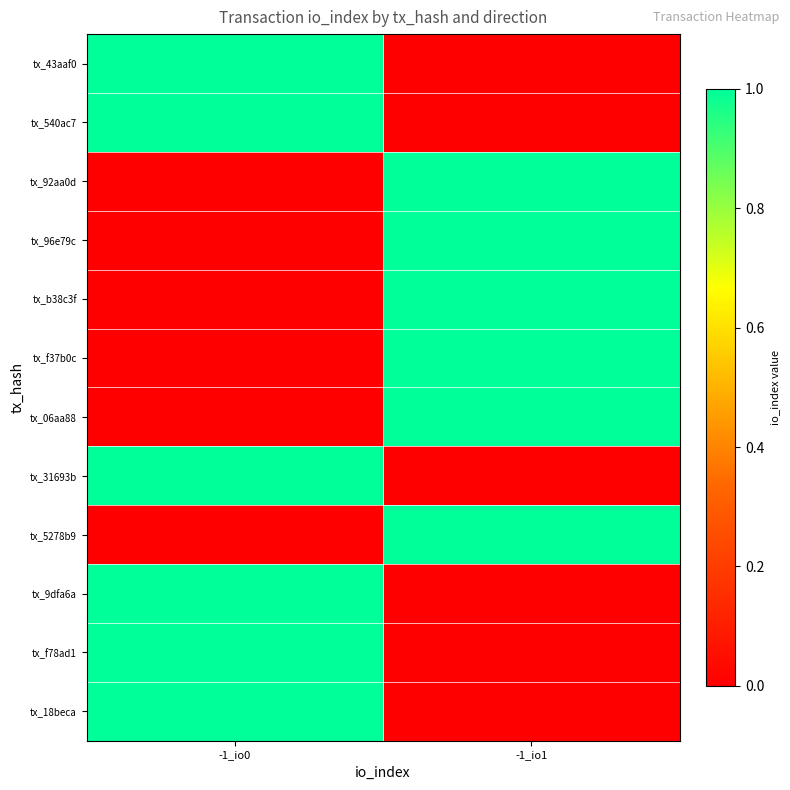

How many data points does each series have?

2